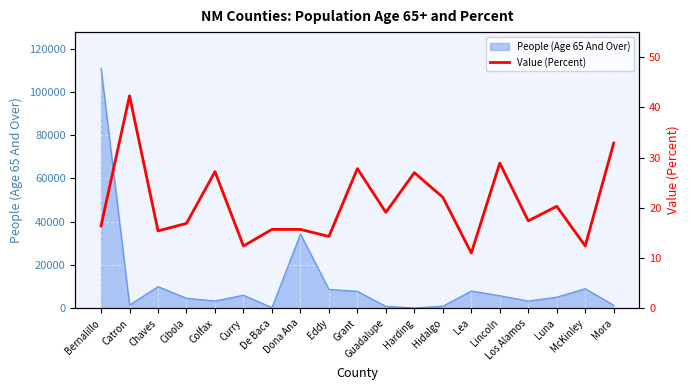

At which category does the data reach its first local peak?

Catron